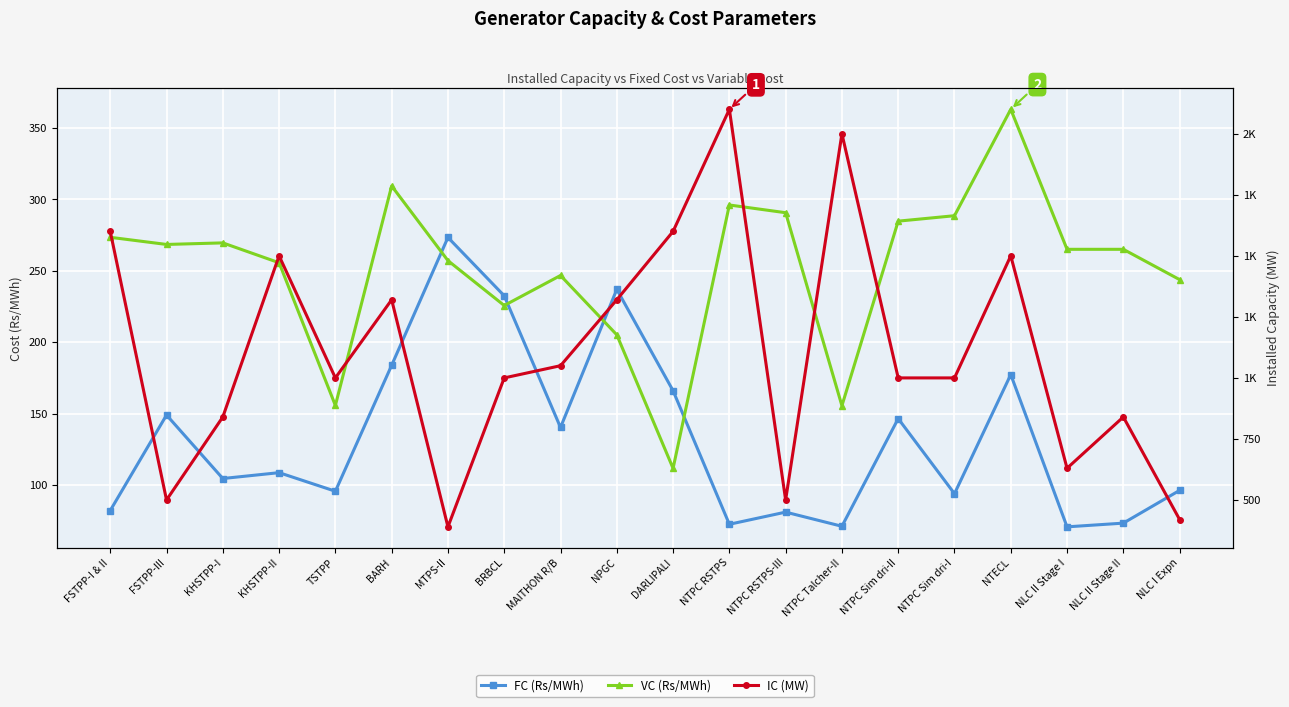

At which category does the chart reach its minimum across all series?

NLC II Stage I